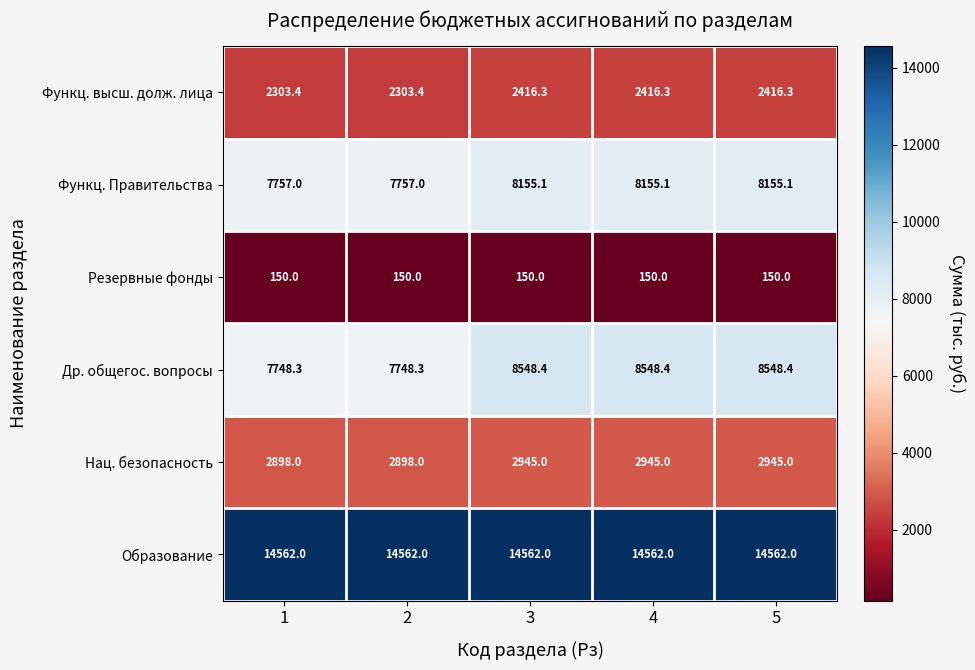

Which series has the widest spread of values?

Др. общегос. вопросы